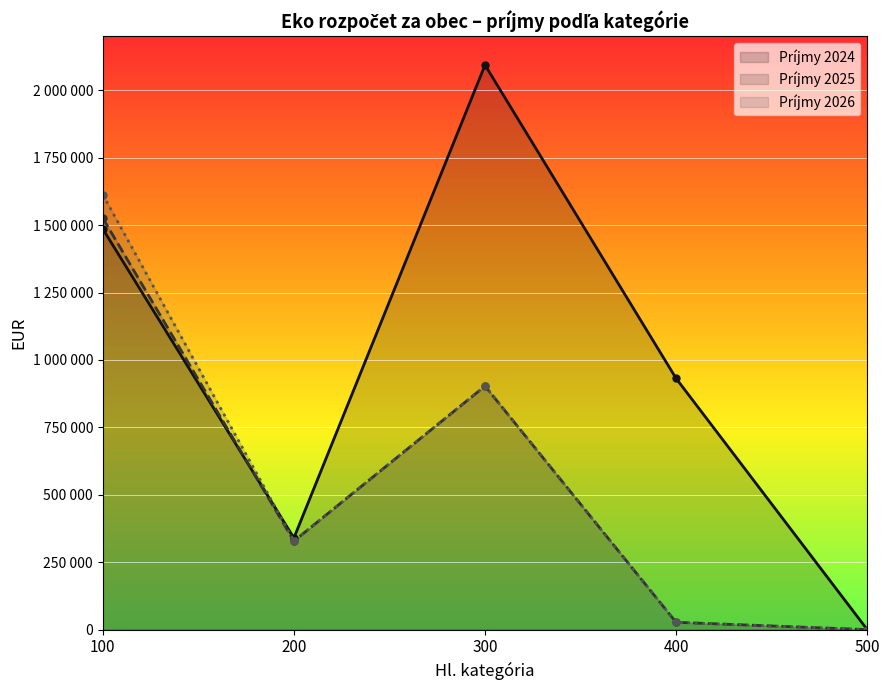

How many data points does each series have?

5